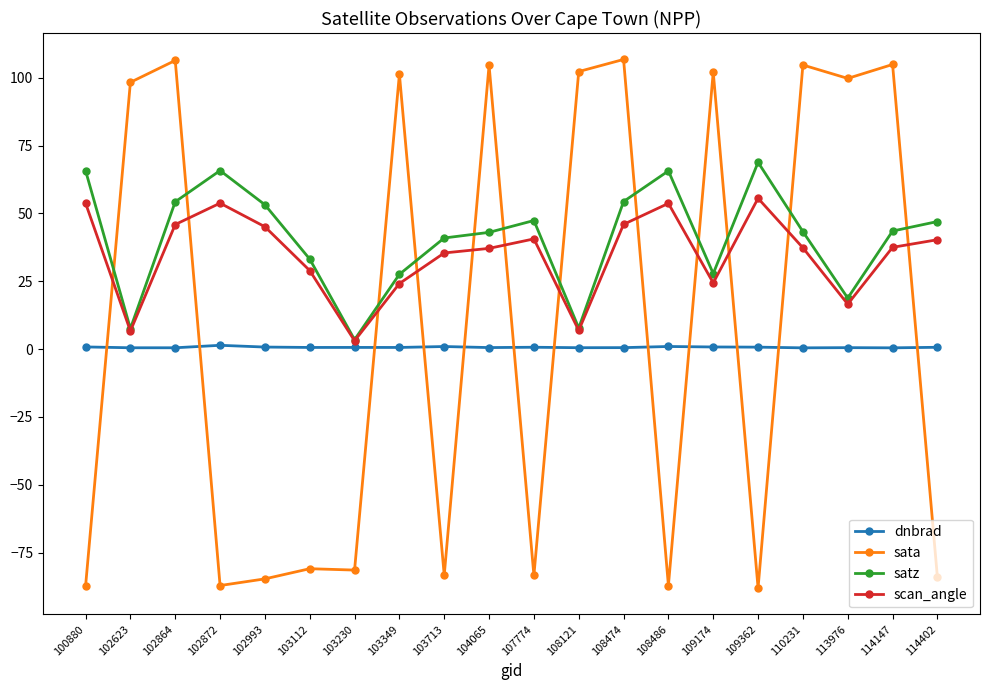

What is the highest value of the scan_angle series?

55.6